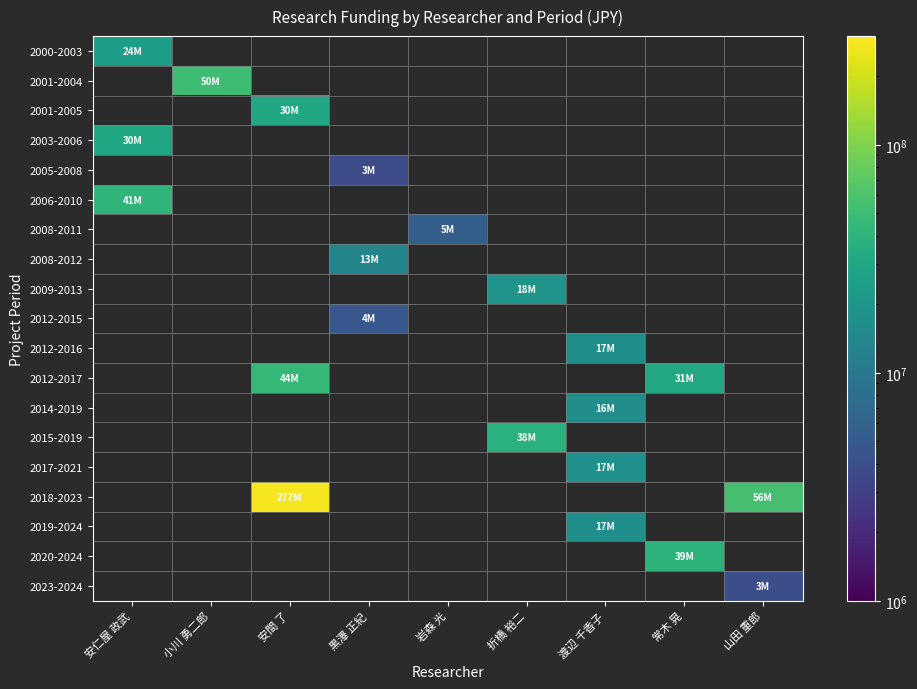

Which has a higher value, 岩森 光 or 折橋 裕二?

折橋 裕二